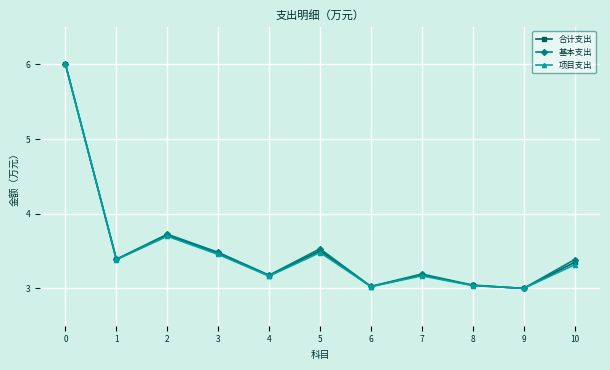

What is the total value across all series at 4?

9.5